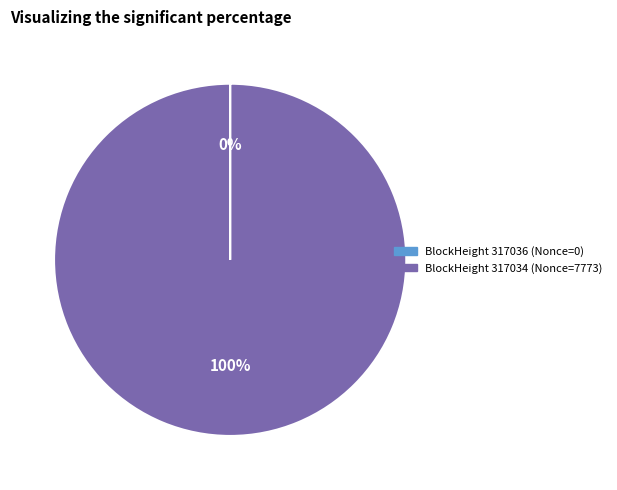

To the nearest percent, what is the average slice percentage?

50%